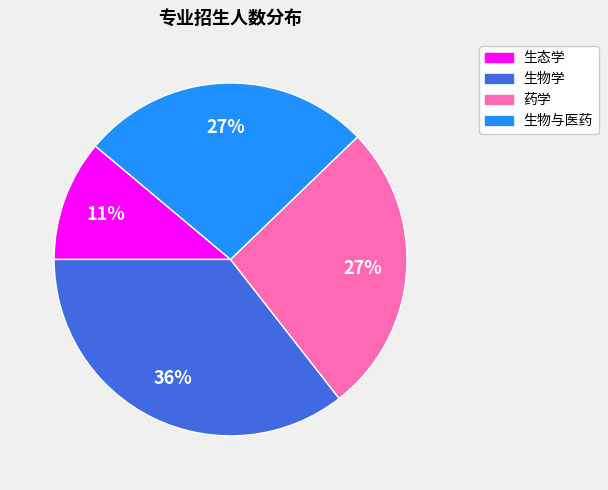

True or false: 生物与医药 accounts for 27% of the total.

True